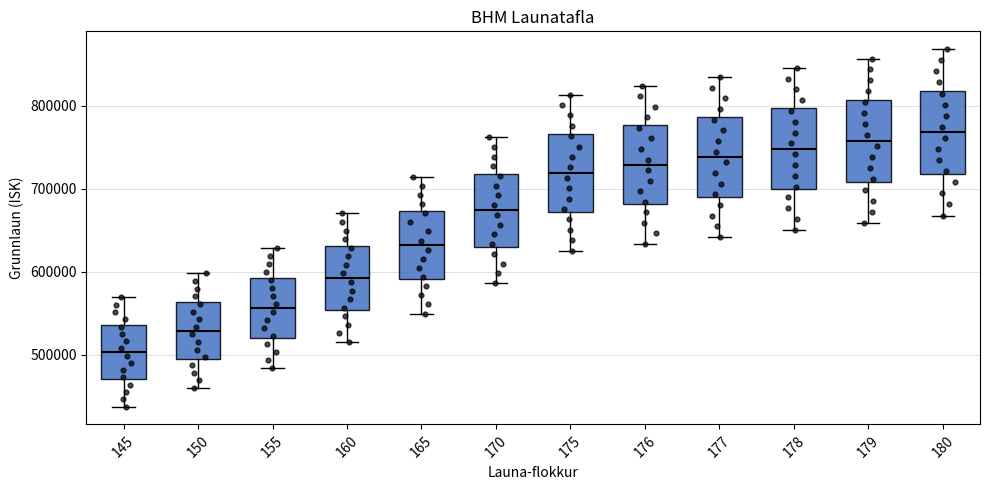

Reading left to right, read every box against the y-axis: the position of its median line, the range the box covers, and the ends of its whiskers. The values are not printed on the chart, so give them approximately, as read against the axis.

145: median 500000, box 470000 to 540000, whiskers 440000 to 570000
150: median 530000, box 490000 to 560000, whiskers 460000 to 600000
155: median 560000, box 520000 to 590000, whiskers 480000 to 630000
160: median 590000, box 550000 to 630000, whiskers 520000 to 670000
165: median 630000, box 590000 to 670000, whiskers 550000 to 710000
170: median 670000, box 630000 to 720000, whiskers 590000 to 760000
175: median 720000, box 670000 to 770000, whiskers 630000 to 810000
176: median 730000, box 680000 to 780000, whiskers 630000 to 820000
177: median 740000, box 690000 to 790000, whiskers 640000 to 830000
178: median 750000, box 700000 to 800000, whiskers 650000 to 850000
179: median 760000, box 710000 to 810000, whiskers 660000 to 860000
180: median 770000, box 720000 to 820000, whiskers 670000 to 870000